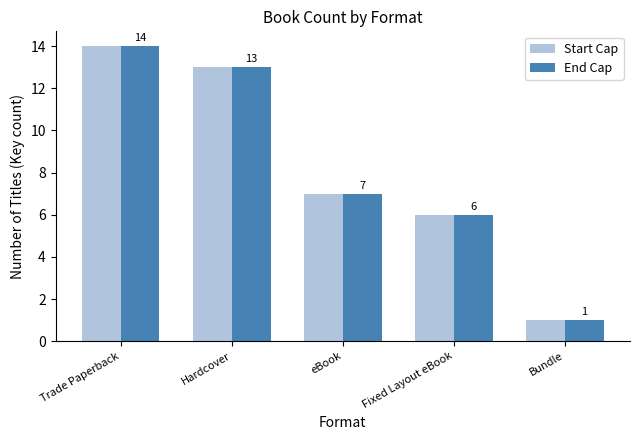

What is the difference between the maximum and second lowest values in the Start Cap series?

8